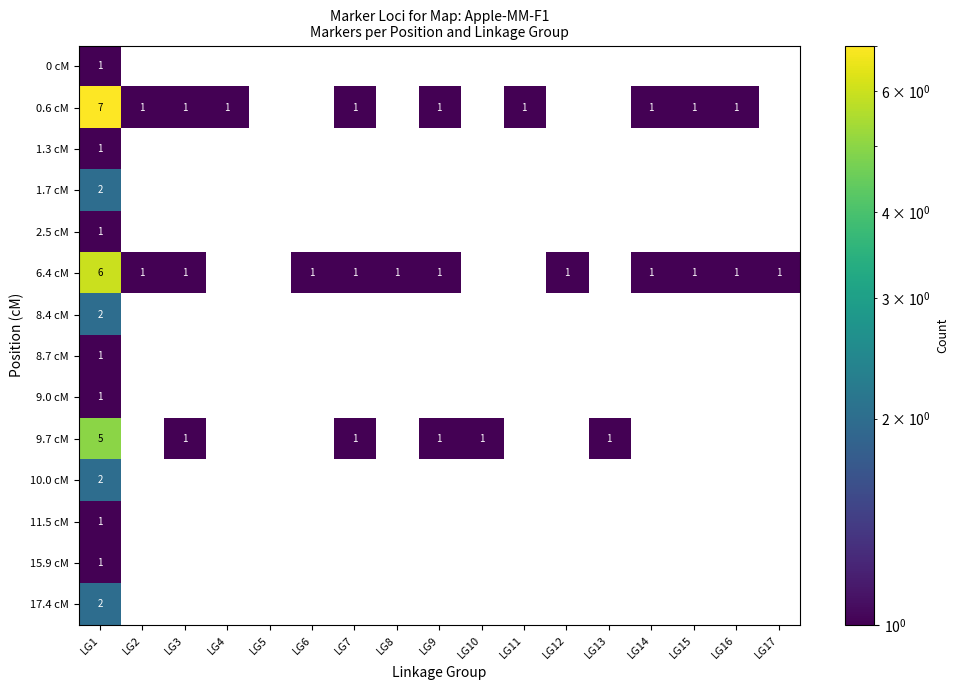

What is the difference between the highest and lowest values at LG4?

1